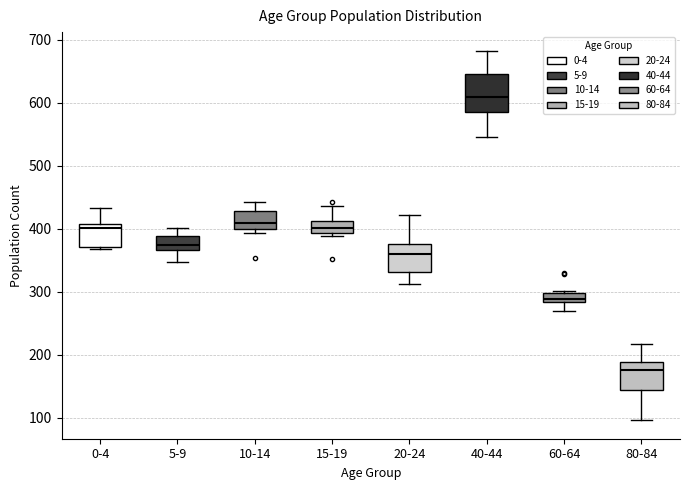

Reading left to right, transcribe this box plot: for each box, give where its median line is, the range the box spans, and where its two whiskers end, as read against the y-axis. The values are not printed on the chart, so give them approximately, as read against the axis.

0-4: median 400, box 370 to 410, whiskers 370 to 430
5-9: median 370 (just above the box's lower edge), box 370 to 390, whiskers 350 to 400
10-14: median 410, box 400 to 430, whiskers 390 to 440
15-19: median 400, box 390 to 410, whiskers 390 (just below the box's lower edge) to 440
20-24: median 360, box 330 to 380, whiskers 310 to 420
40-44: median 610, box 590 to 650, whiskers 550 to 680
60-64: median 290, box 280 to 300, whiskers 270 to 300
80-84: median 180, box 140 to 190, whiskers 100 to 220